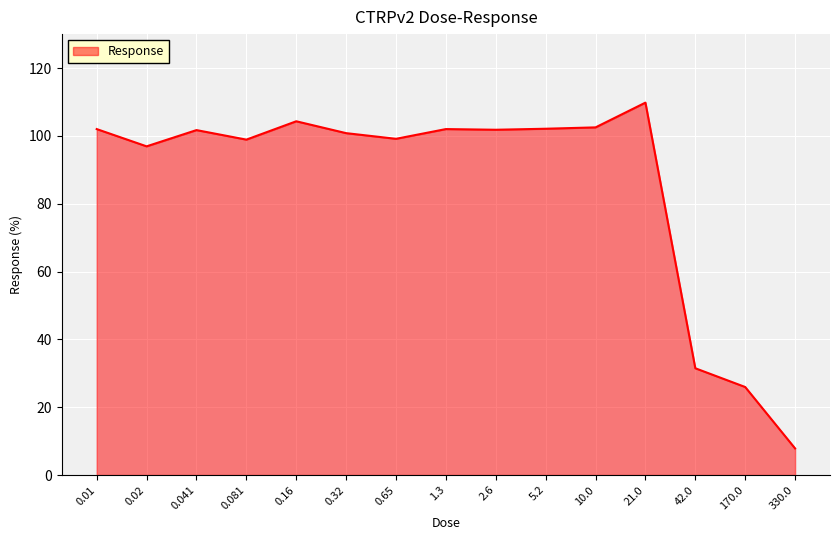

What is the minimum value shown in the chart?

7.8